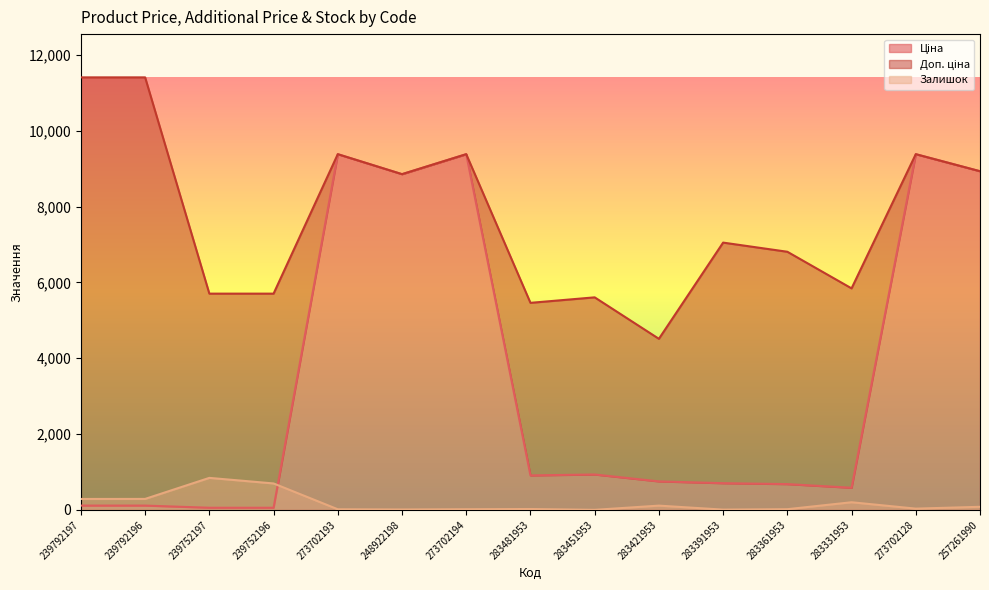

True or false: Залишок and Доп. ціна intersect in this chart.

False